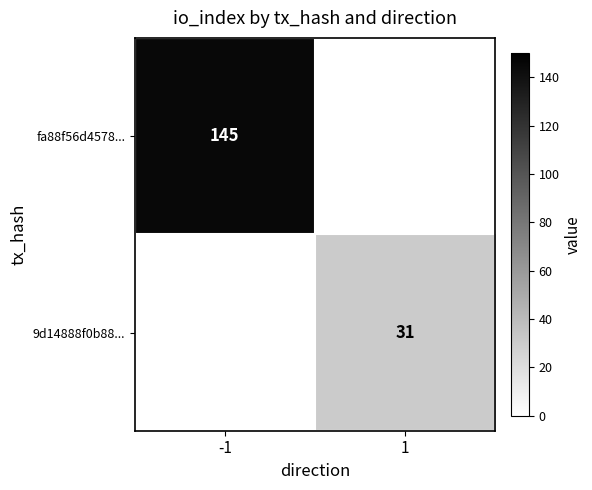

What is the maximum value shown in the chart?

145.0